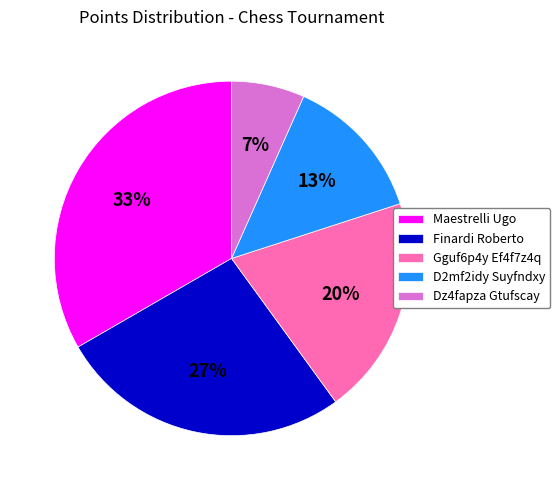

Is it true that Maestrelli Ugo is 23% of the pie?

False